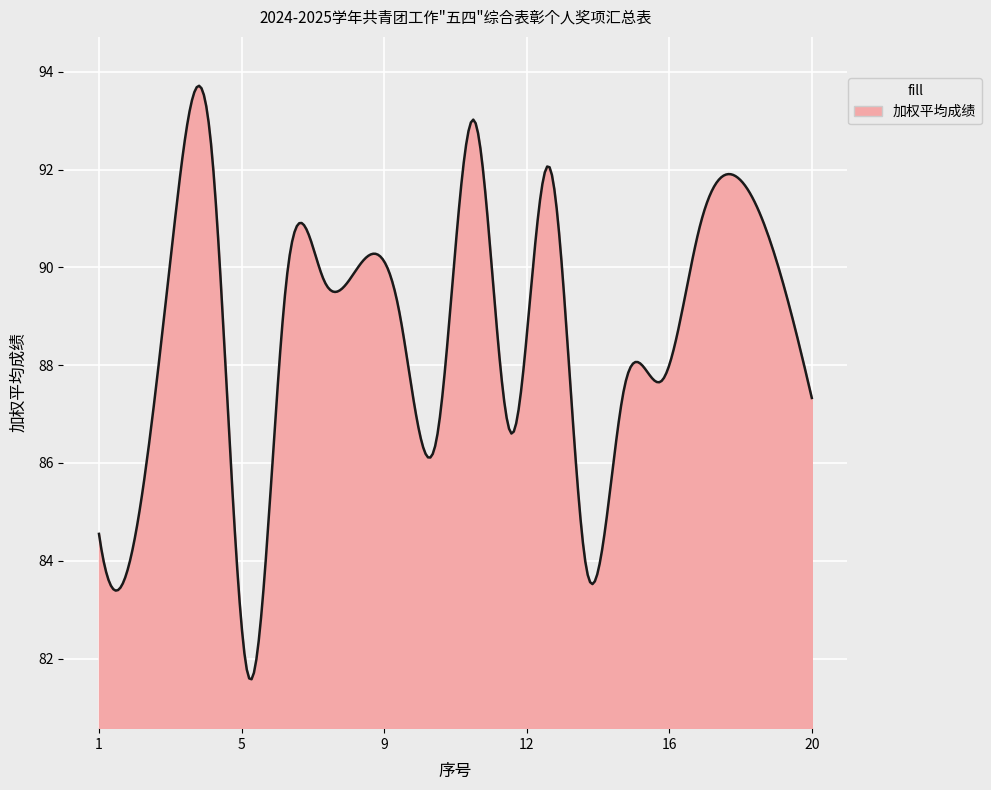

What is the maximum value shown in the chart?

93.7